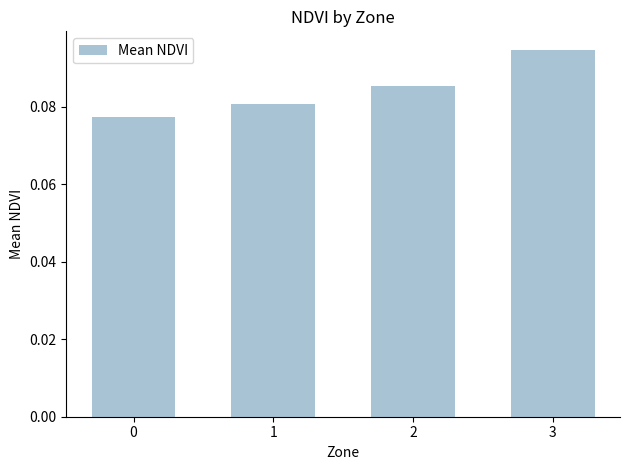

The chart shows a value of 0.0 at 3. True or false?

False